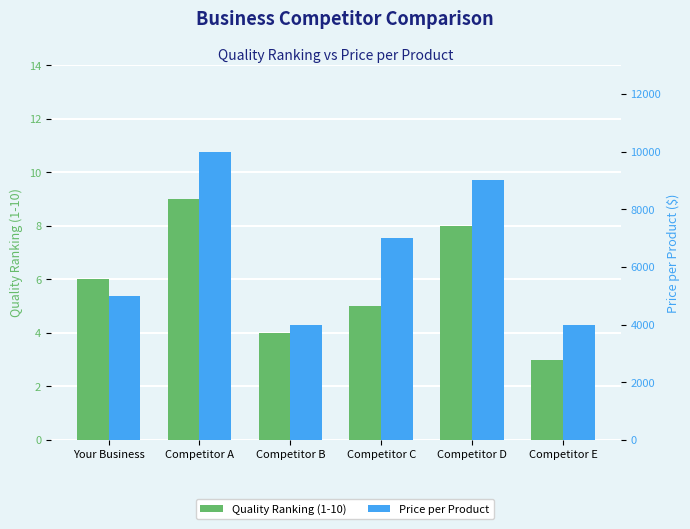

Count the Quality Ranking (1-10) values in the range 4 to 8.

4